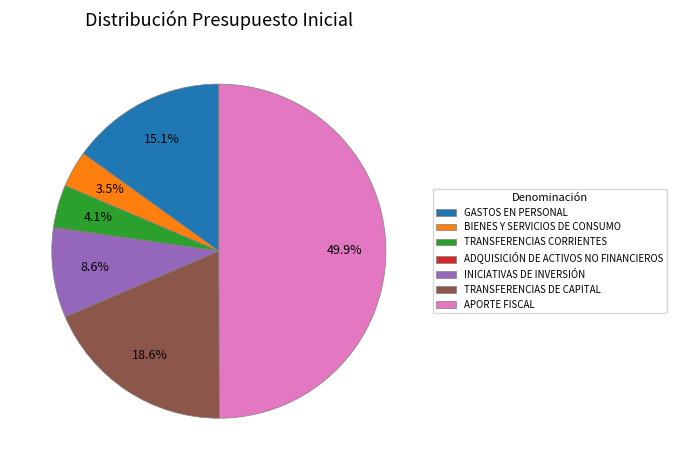

Which category has the biggest portion of the pie?

APORTE FISCAL